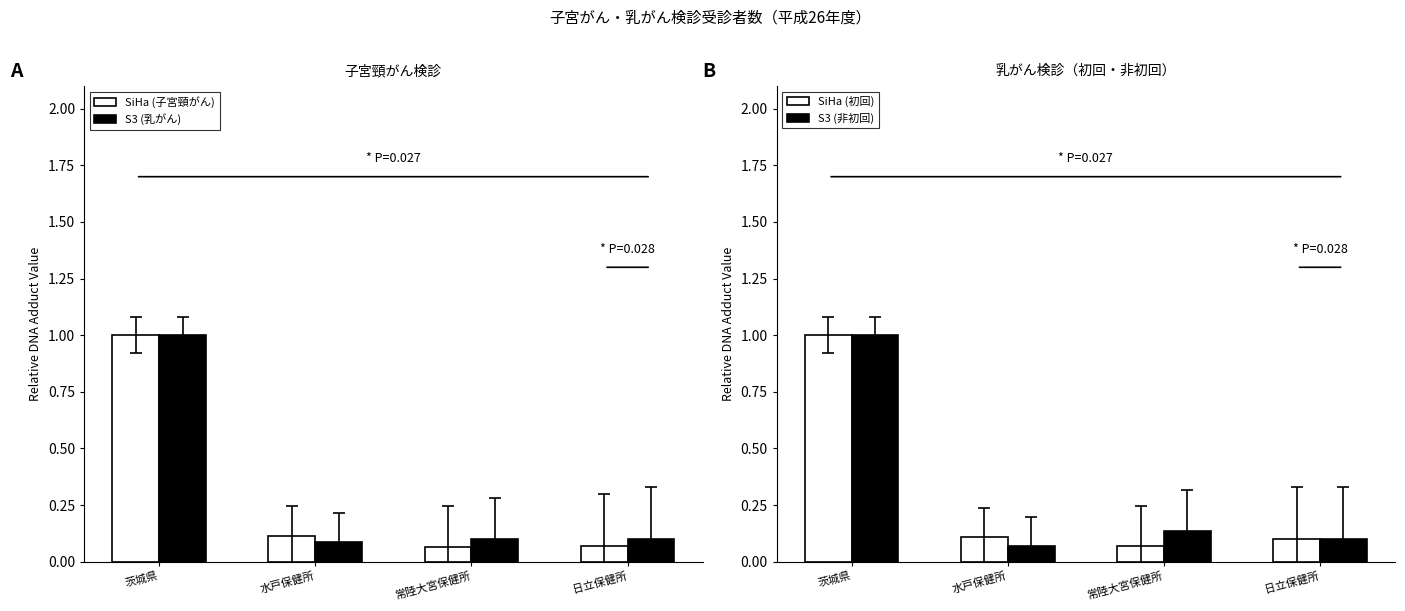

What is the difference between the maximum and minimum values in the S3 (非初回) series?

0.9